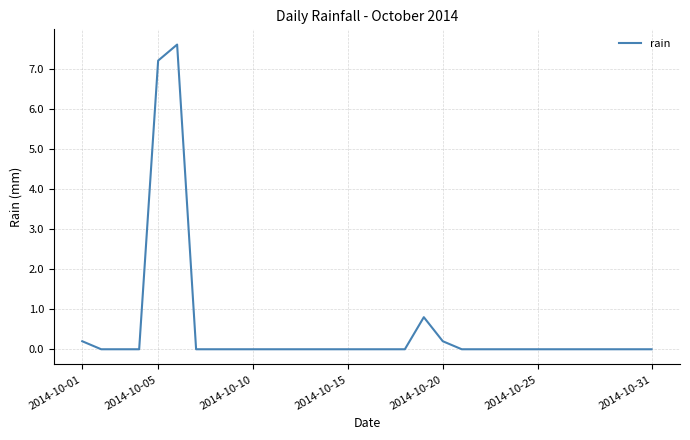

What is the maximum value shown in the chart?

7.6